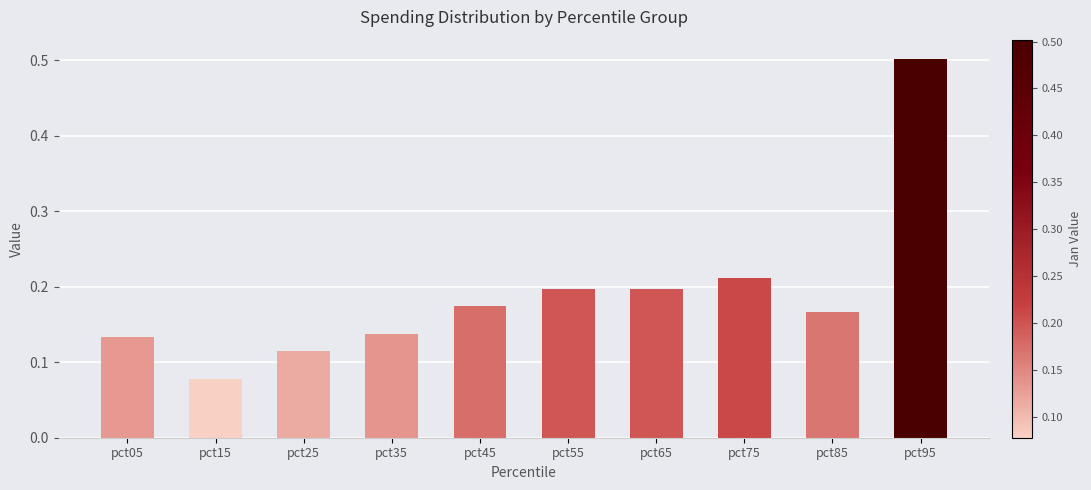

Are the bars horizontal?

No